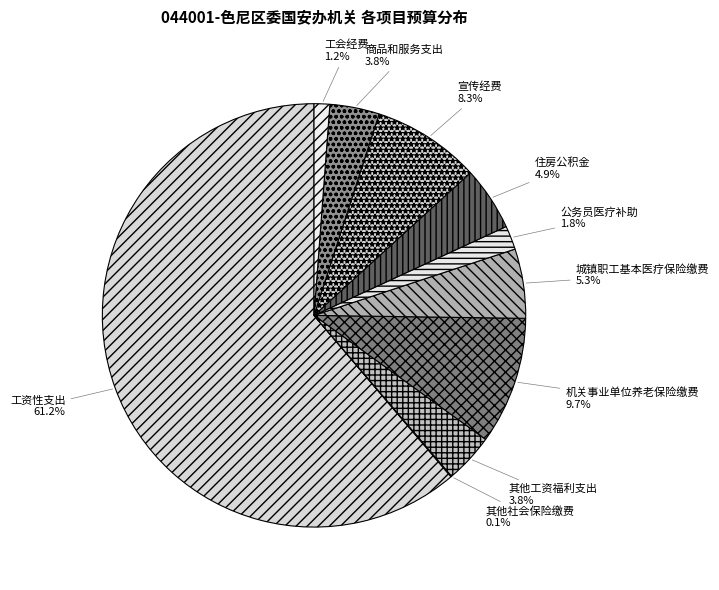

To the nearest percent, what is the difference between the largest and smallest slice percentages?

61%